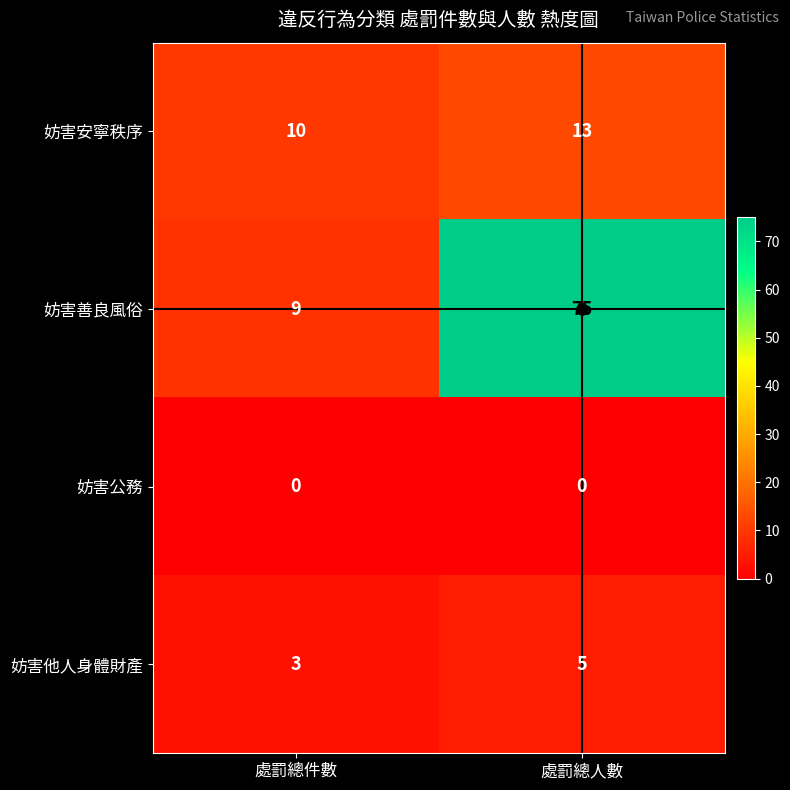

What is the difference between the maximum and minimum values in the 妨害善良風俗 series?

66